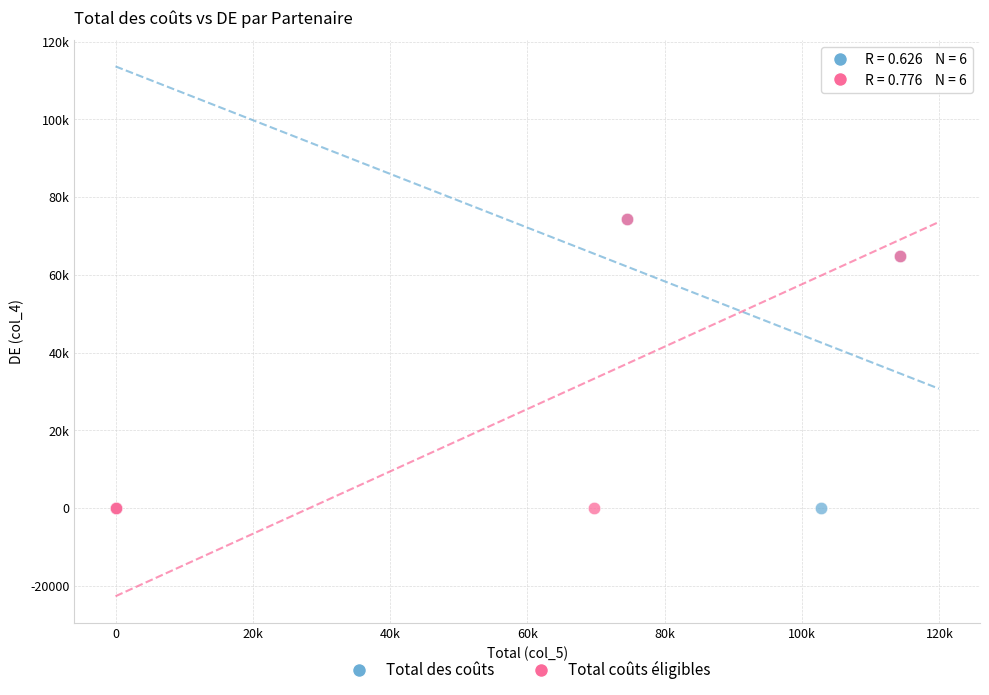

What are all the series names shown in the legend?

Total des coûts, Total coûts éligibles